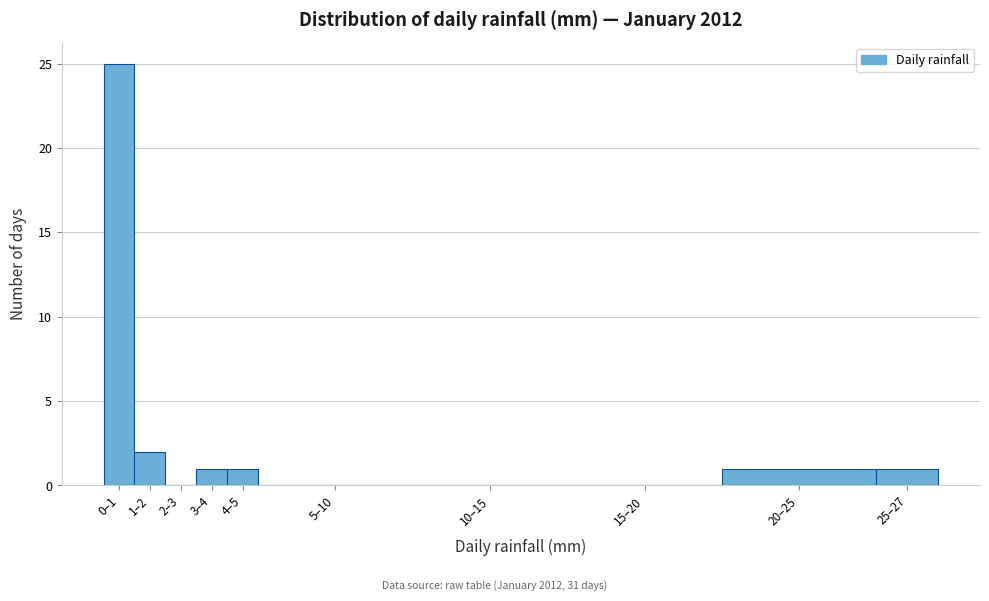

Reading left to right, extract all data points from this chart.

0–1=25	1–2=2	2–3=0	3–4=1	4–5=1	5–10=0	10–15=0	15–20=0	20–25=1	25–27=1